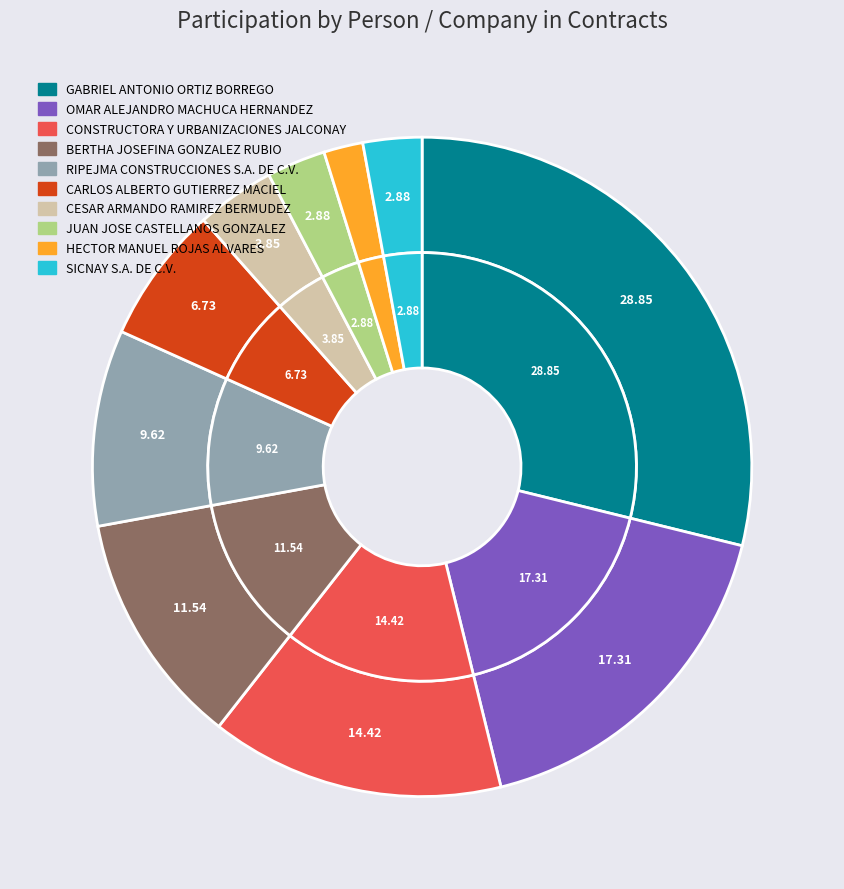

Does OMAR ALEJANDRO MACHUCA HERNANDEZ account for over 50% of the chart?

No